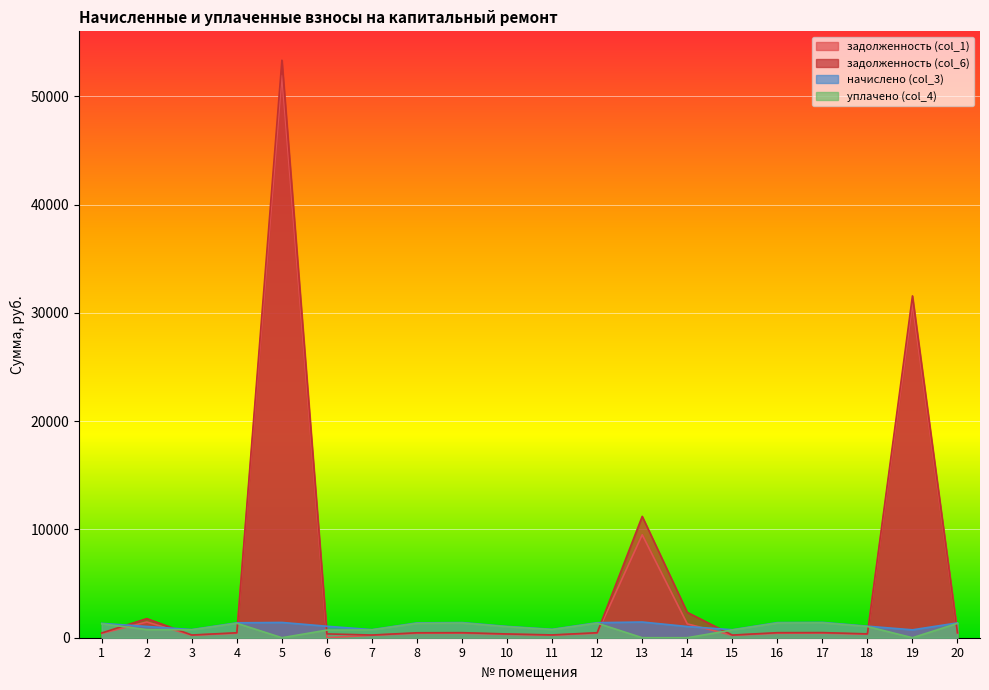

Where do начислено (col_3) and задолженность (col_6) first cross each other?

1 and 2